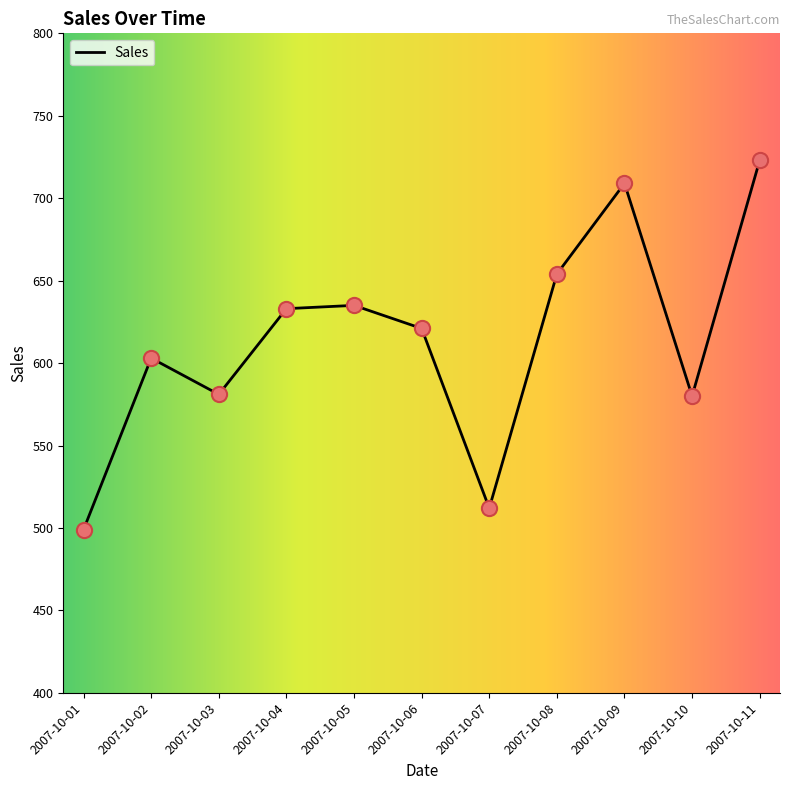

Between 2007-10-01 and 2007-10-10, which is larger?

2007-10-10